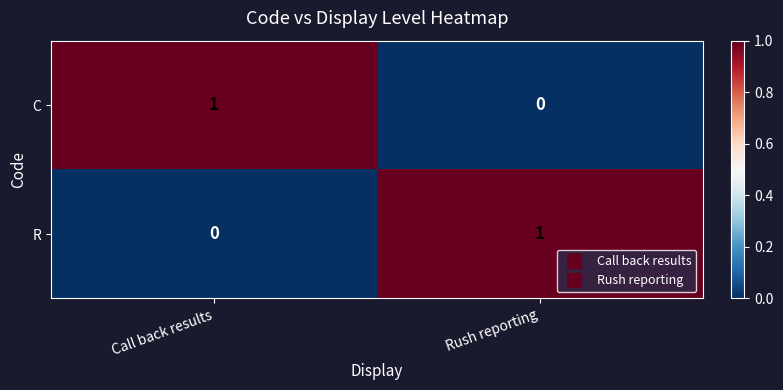

The value of R at Rush reporting is 2. True or false?

False